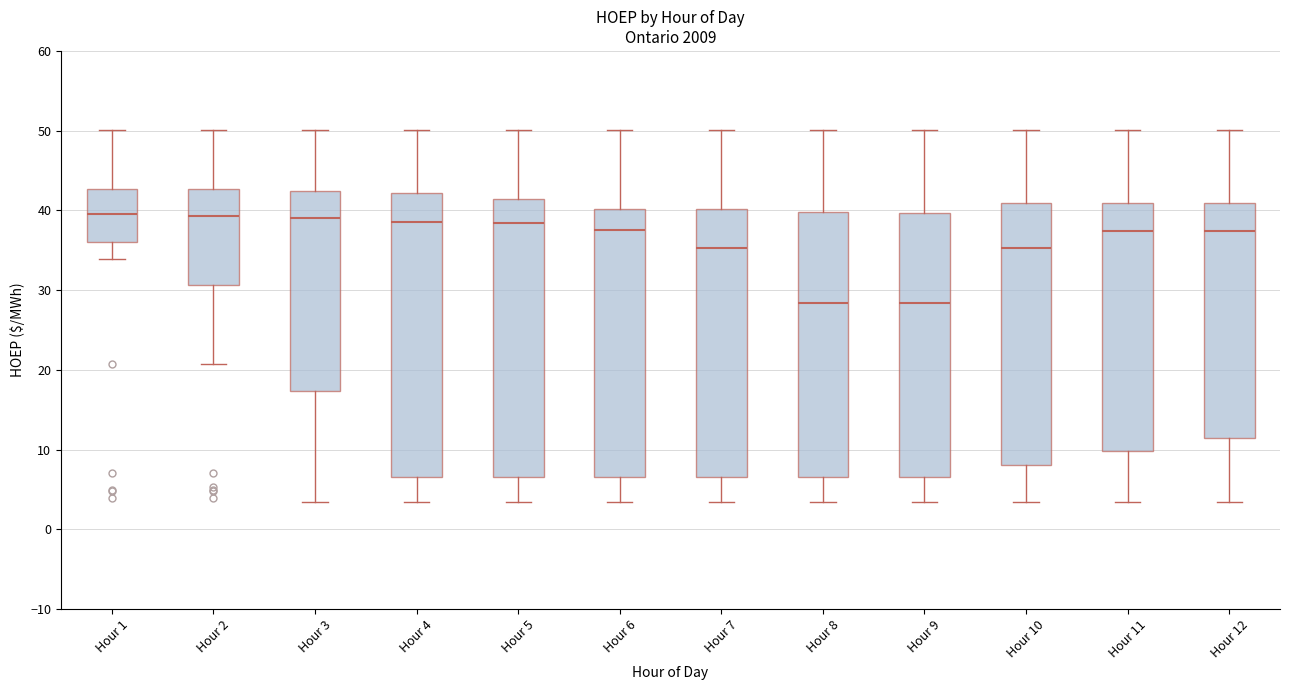

Reading left to right, read every box against the y-axis: the position of its median line, the range the box covers, and the ends of its whiskers. The values are not printed on the chart, so give them approximately, as read against the axis.

Hour 1: median 40, box 36 to 43, whiskers 34 to 50
Hour 2: median 39, box 31 to 43, whiskers 21 to 50
Hour 3: median 39, box 17 to 42, whiskers 3 to 50
Hour 4: median 39, box 7 to 42, whiskers 3 to 50
Hour 5: median 38, box 7 to 41, whiskers 3 to 50
Hour 6: median 38, box 7 to 40, whiskers 3 to 50
Hour 7: median 35, box 7 to 40, whiskers 3 to 50
Hour 8: median 28, box 7 to 40, whiskers 3 to 50
Hour 9: median 28, box 7 to 40, whiskers 3 to 50
Hour 10: median 35, box 8 to 41, whiskers 3 to 50
Hour 11: median 37, box 10 to 41, whiskers 3 to 50
Hour 12: median 37, box 11 to 41, whiskers 3 to 50